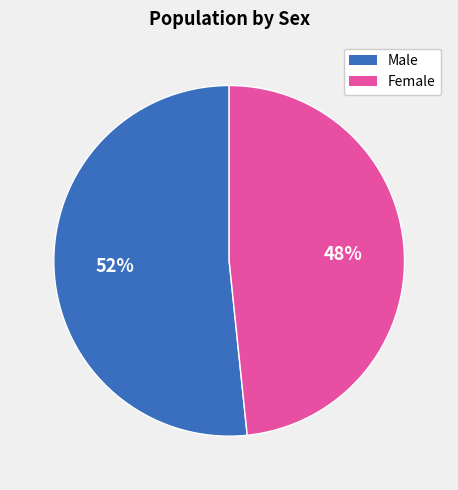

To the nearest percent, what is the average slice percentage?

50%